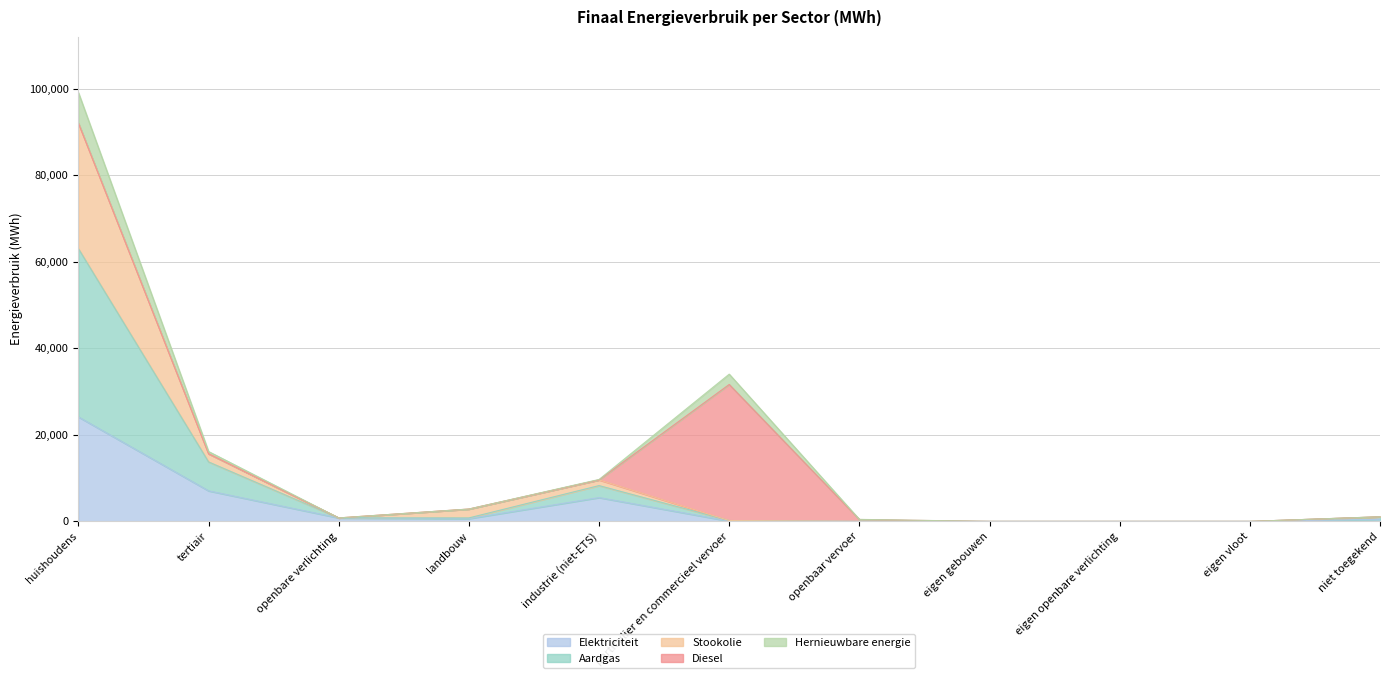

At which label does Aardgas reach its peak?

huishoudens